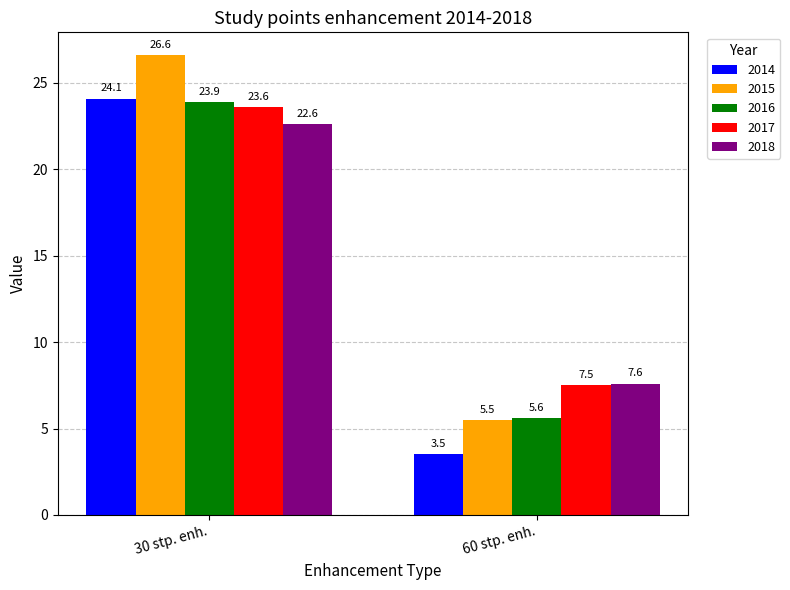

The 2014 series shows 1.6 at 60 stp. enh.. True or false?

False